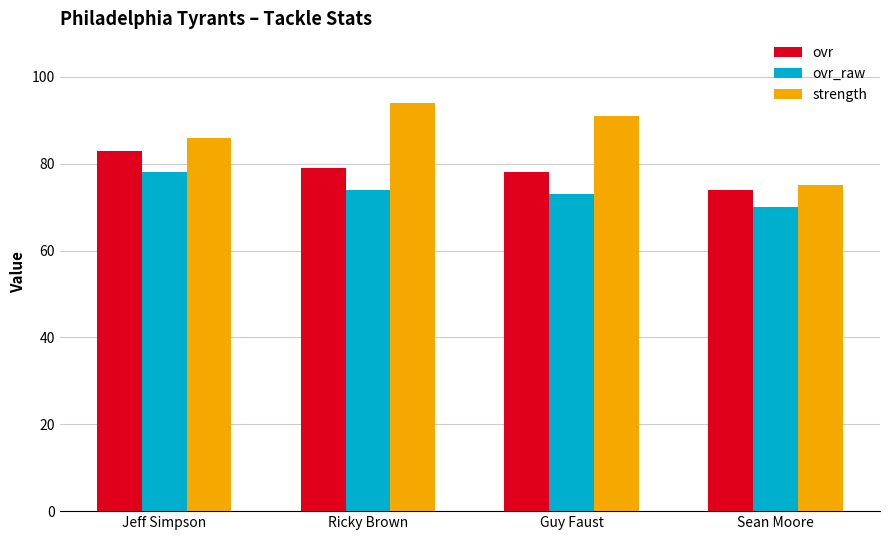

What is the greatest value displayed?

94